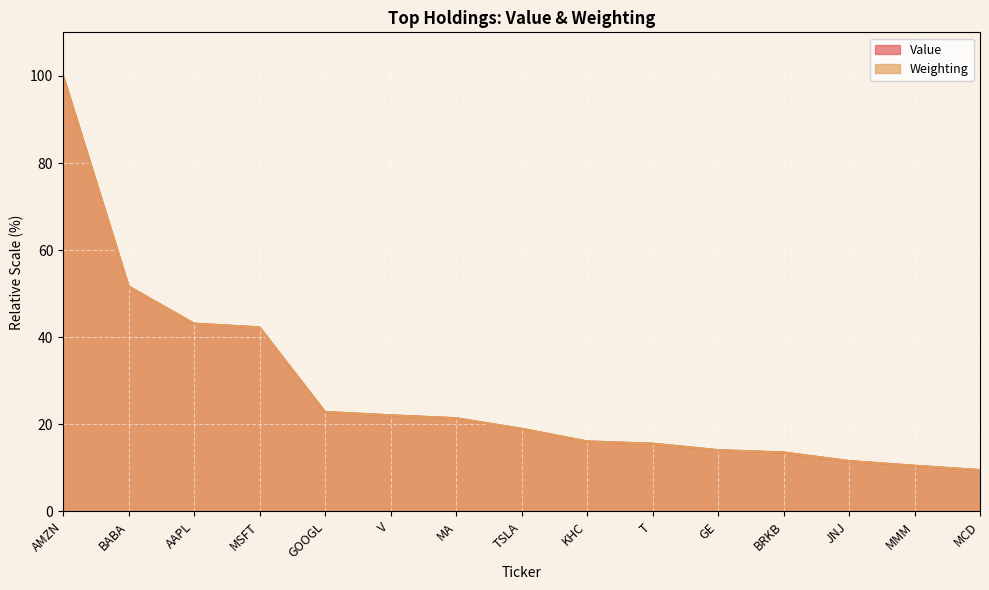

The value of Value at MSFT is 42.3. True or false?

True